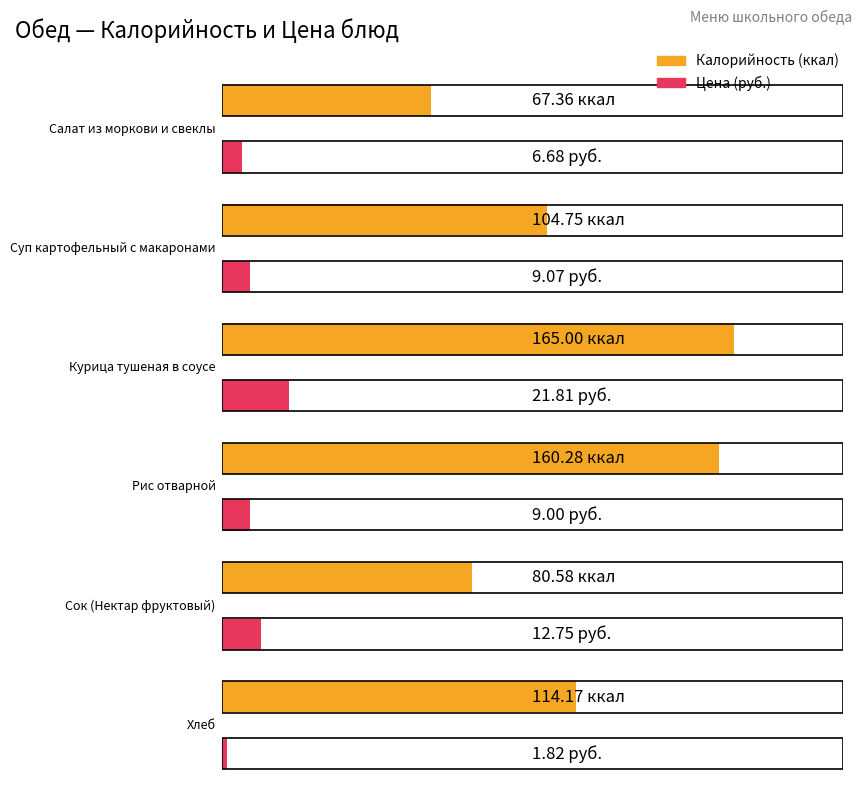

How many values in the Цена series exceed 9?

3